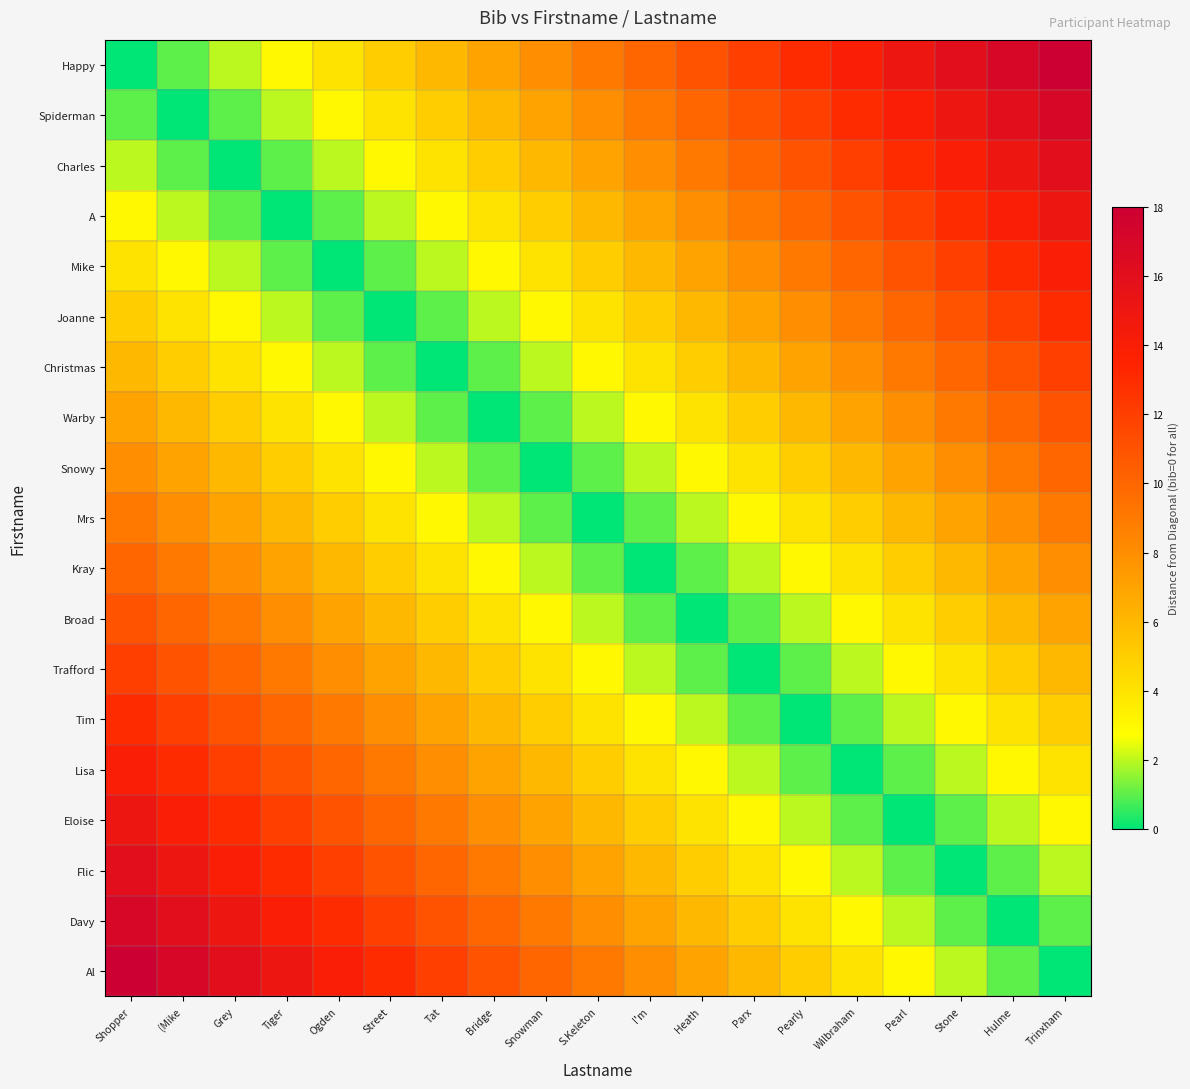

What is the total value across all series at Pearly?

106